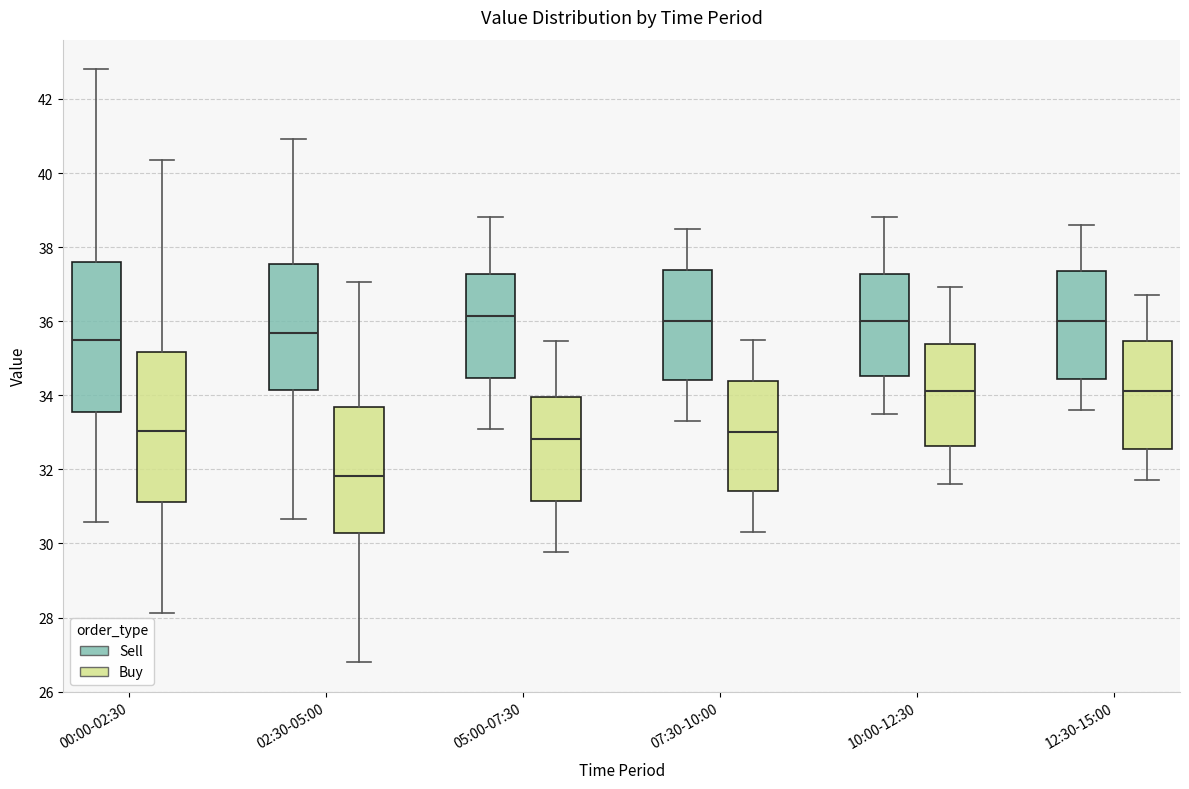

Reading left to right, transcribe this box plot: for each box, give where its median line is, the range the box spans, and where its two whiskers end, as read against the y-axis. The values are not printed on the chart, so give them approximately, as read against the axis.

00:00-02:30 (Sell): median 35.4, box 33.6 to 37.6, whiskers 30.6 to 42.8
00:00-02:30 (Buy): median 33.0, box 31.2 to 35.2, whiskers 28.2 to 40.4
02:30-05:00 (Sell): median 35.6, box 34.2 to 37.6, whiskers 30.6 to 41.0
02:30-05:00 (Buy): median 31.8, box 30.2 to 33.6, whiskers 26.8 to 37.0
05:00-07:30 (Sell): median 36.2, box 34.4 to 37.2, whiskers 33.2 to 38.8
05:00-07:30 (Buy): median 32.8, box 31.2 to 34.0, whiskers 29.8 to 35.4
07:30-10:00 (Sell): median 36.0, box 34.4 to 37.4, whiskers 33.4 to 38.6
07:30-10:00 (Buy): median 33.0, box 31.4 to 34.4, whiskers 30.4 to 35.6
10:00-12:30 (Sell): median 36.0, box 34.6 to 37.2, whiskers 33.6 to 38.8
10:00-12:30 (Buy): median 34.2, box 32.6 to 35.4, whiskers 31.6 to 37.0
12:30-15:00 (Sell): median 36.0, box 34.4 to 37.4, whiskers 33.6 to 38.6
12:30-15:00 (Buy): median 34.2, box 32.6 to 35.4, whiskers 31.8 to 36.8